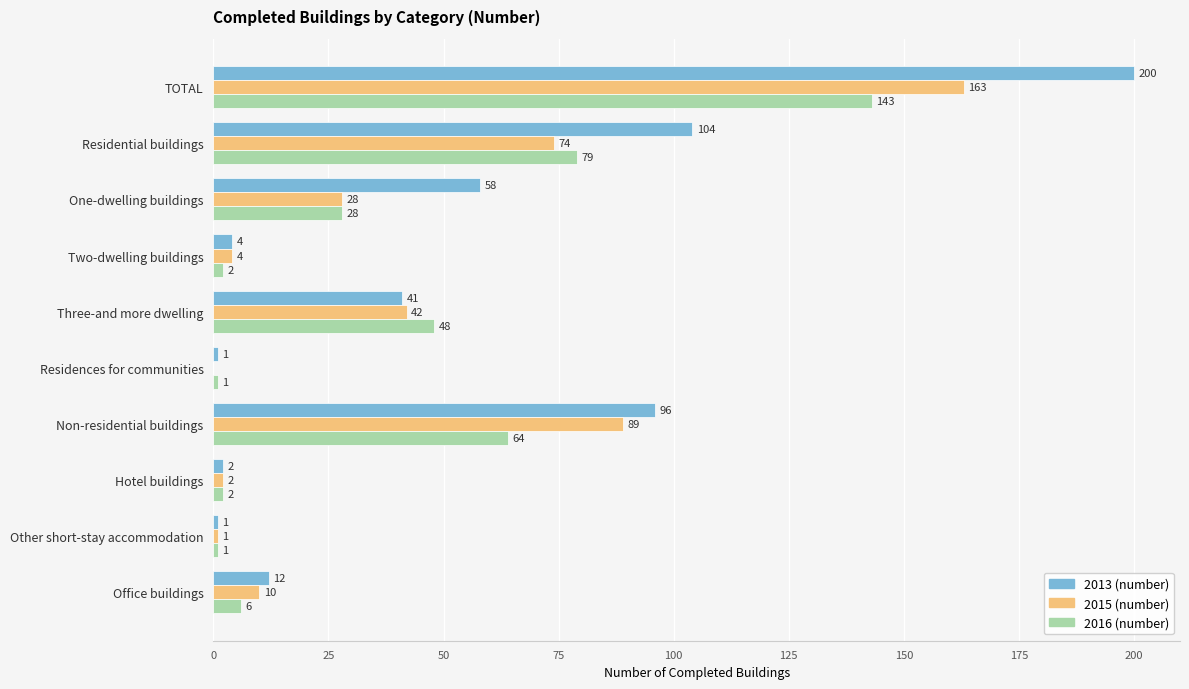

What is the total value across all series at Other short-stay accommodation?

3